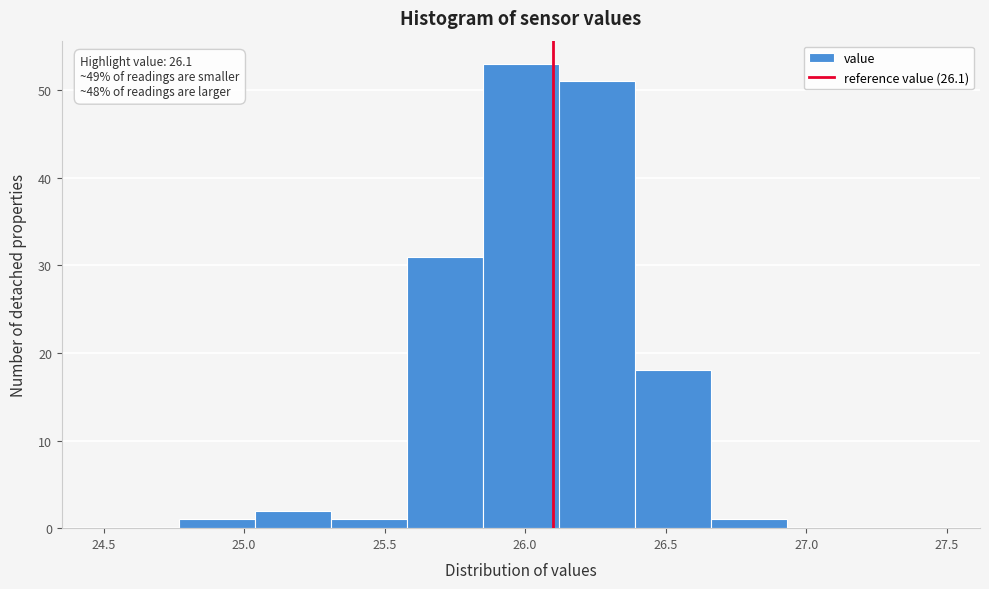

Over which range of the x-axis is the bar tallest?

25.85 to 26.12